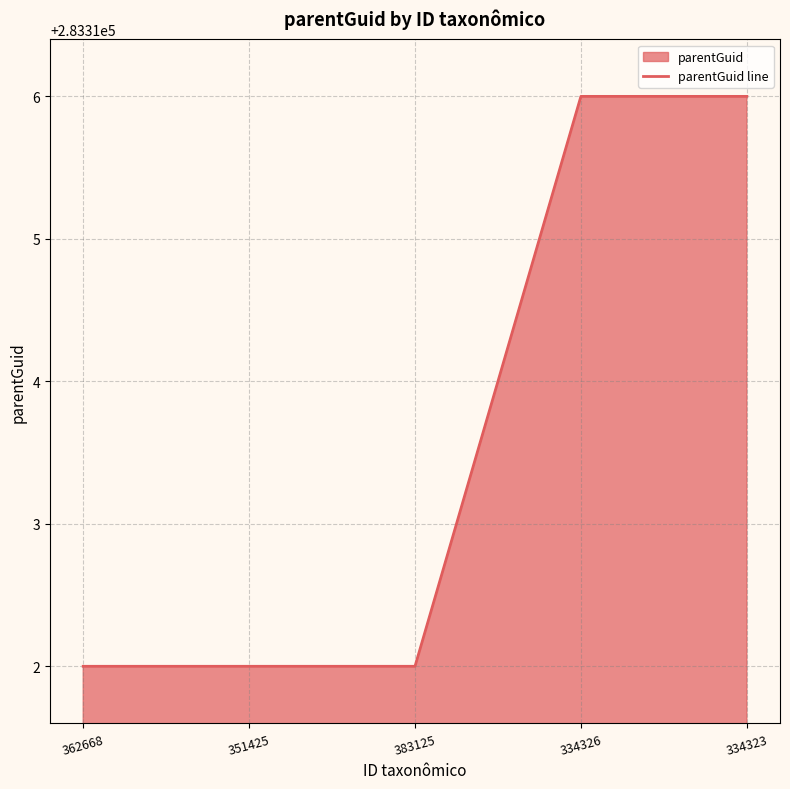

What is the sum of the values at 351425 and 383125?

566624